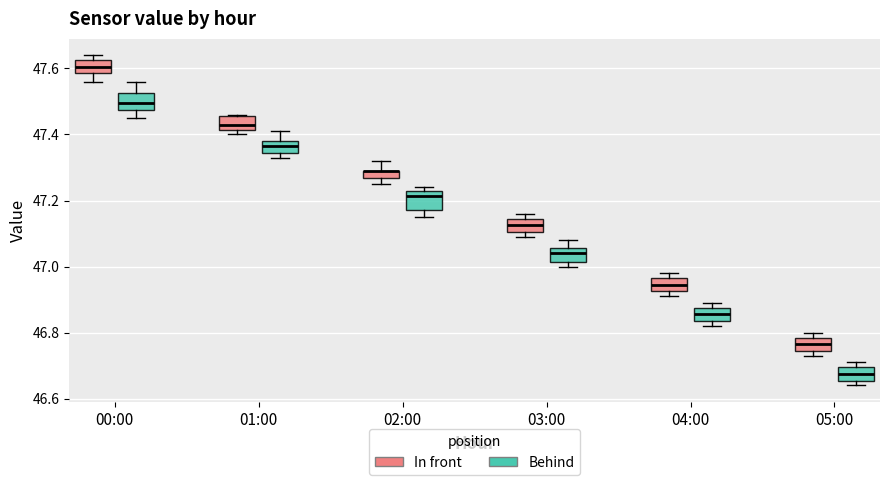

Where is the upper edge of the box for 05:00 (In front) on the y-axis? The values are not printed on the chart, so give them approximately, as read against the axis.

46.78